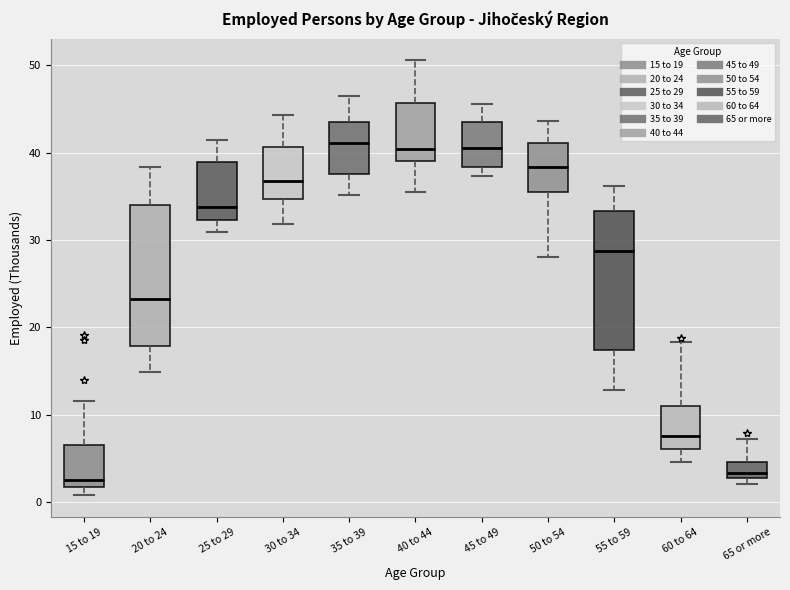

Where does the lower whisker of the box for 55 to 59 end on the y-axis? The values are not printed on the chart, so give them approximately, as read against the axis.

13